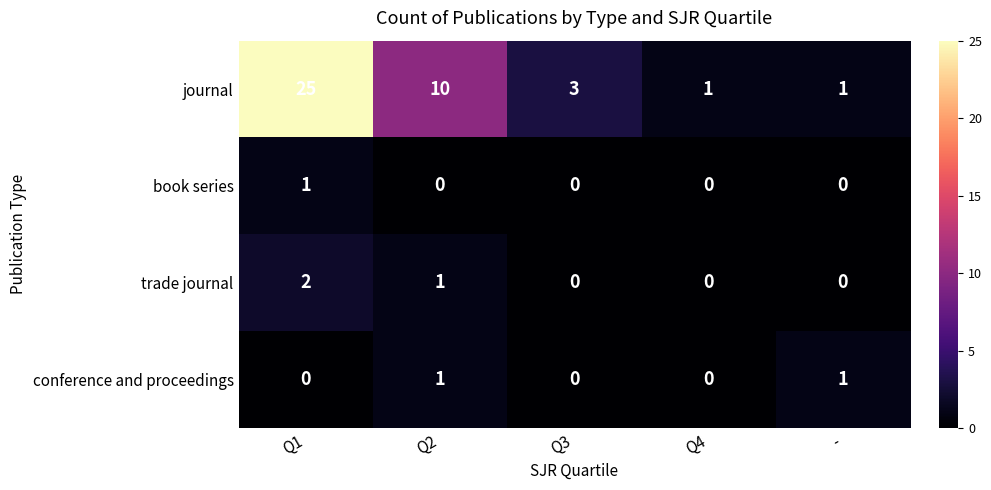

Is it true that trade journal equals 1 at Q2?

True